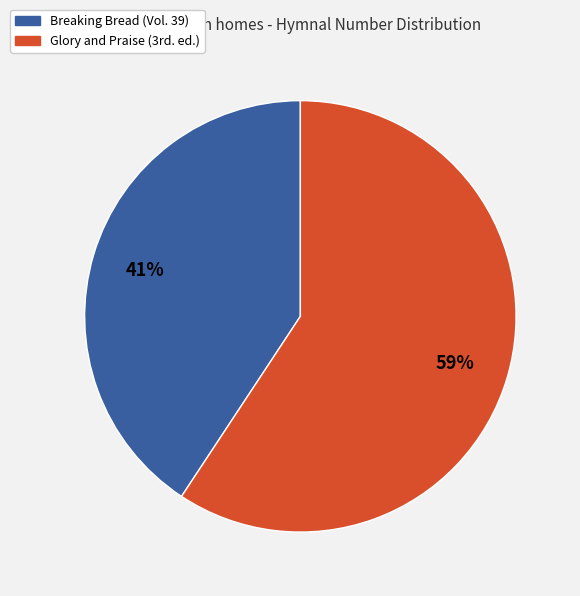

To the nearest percent, what percentage of the pie is Breaking Bread (Vol. 39)?

41%